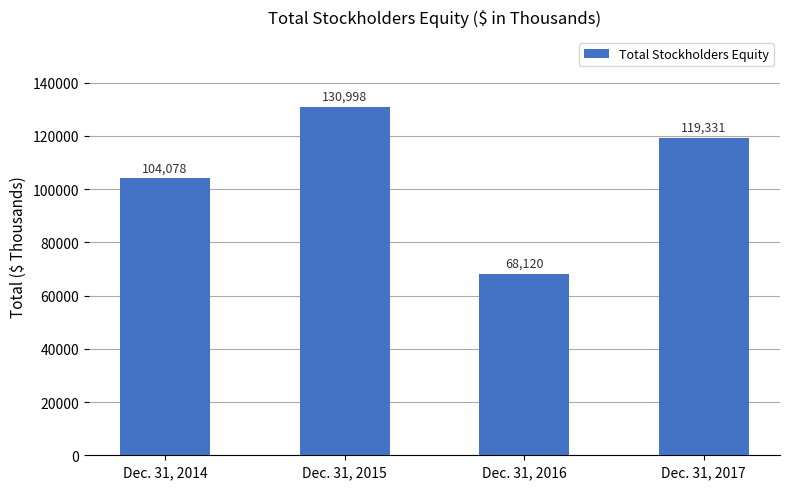

The value at Dec. 31, 2017 is 80506. True or false?

False